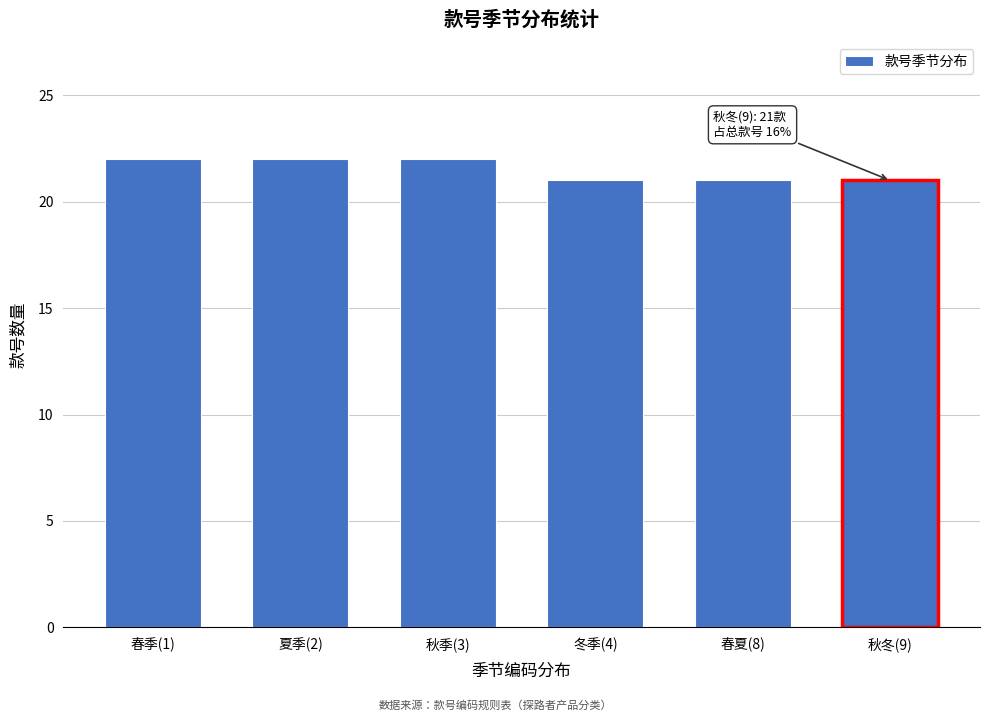

Reading left to right, extract all data points from this chart.

22	22	22	21	21	21